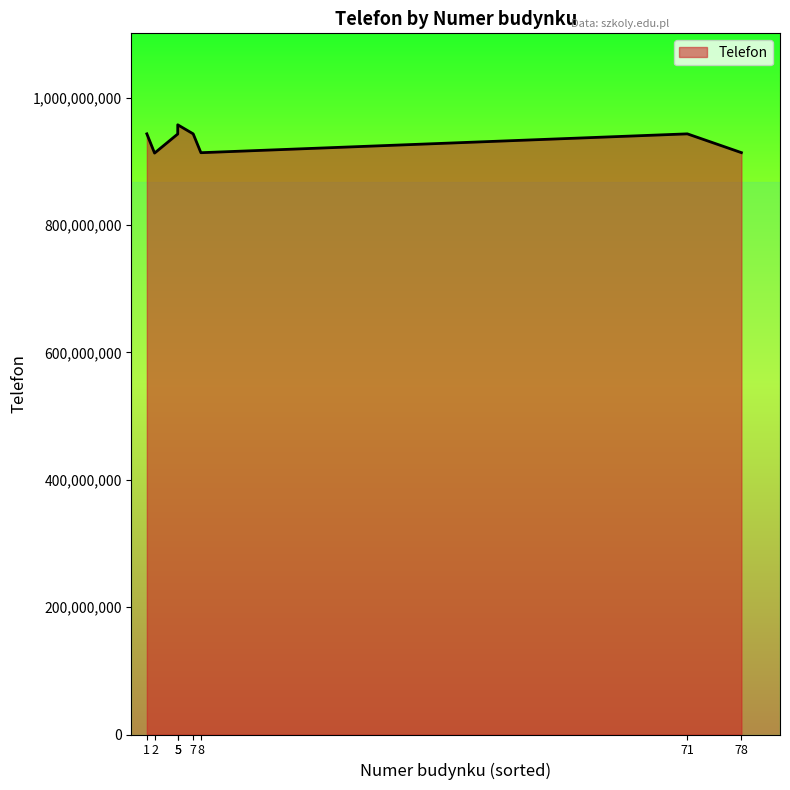

At which label does the data first exceed 943411741?

5